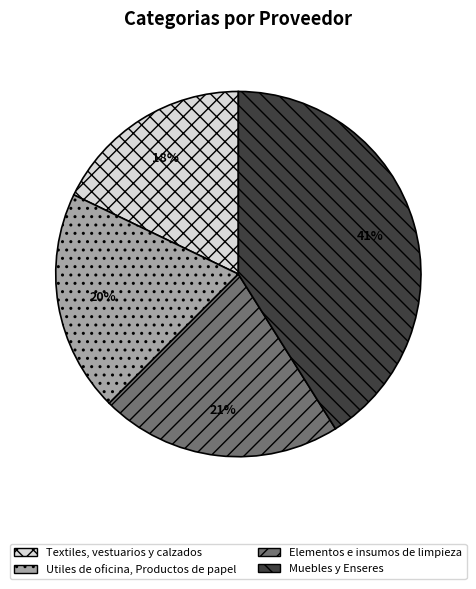

To the nearest percent, what percentage of the pie is Utiles de oficina, Productos de papel?

20%